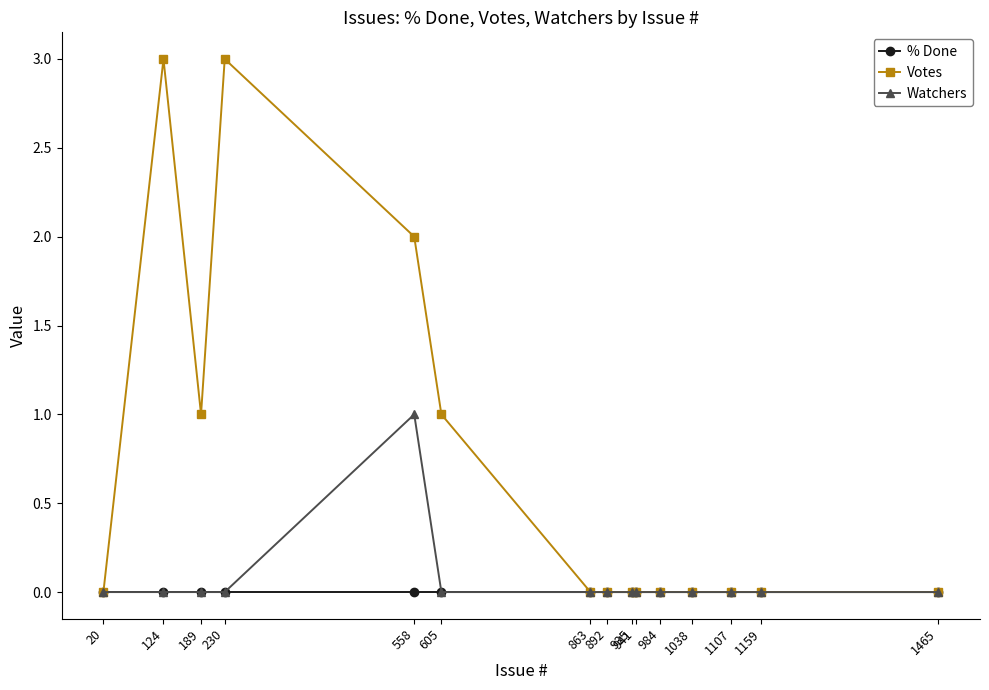

Count the number of data series in this chart.

3